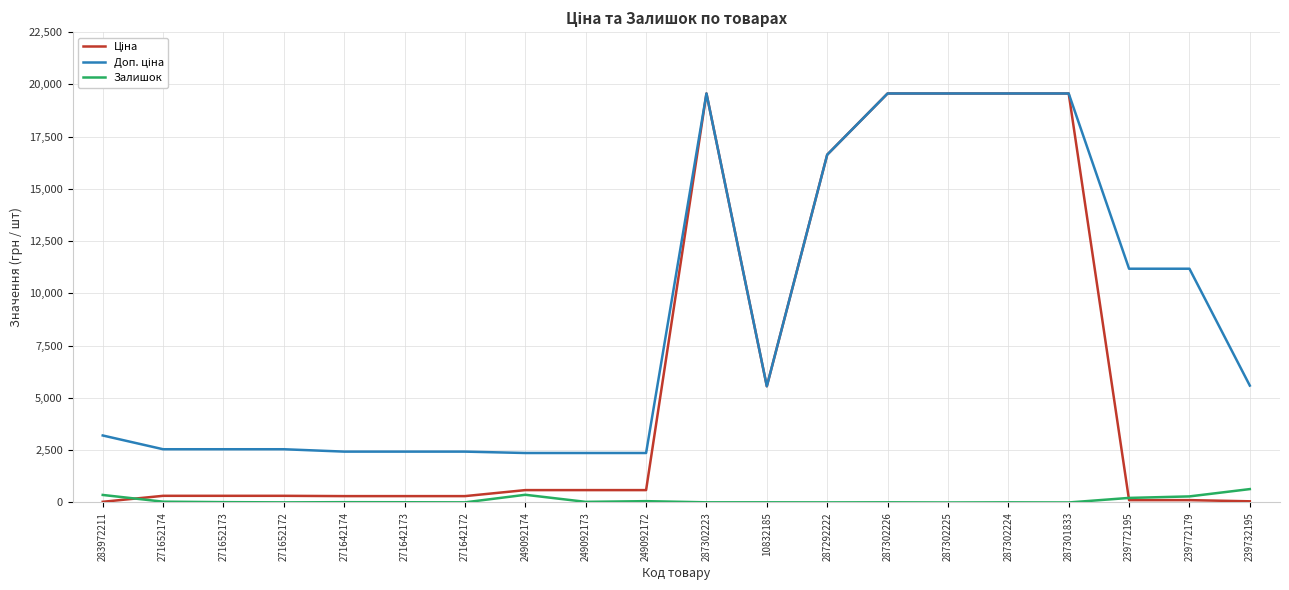

The Залишок series shows 7.0 at 287302223. True or false?

True